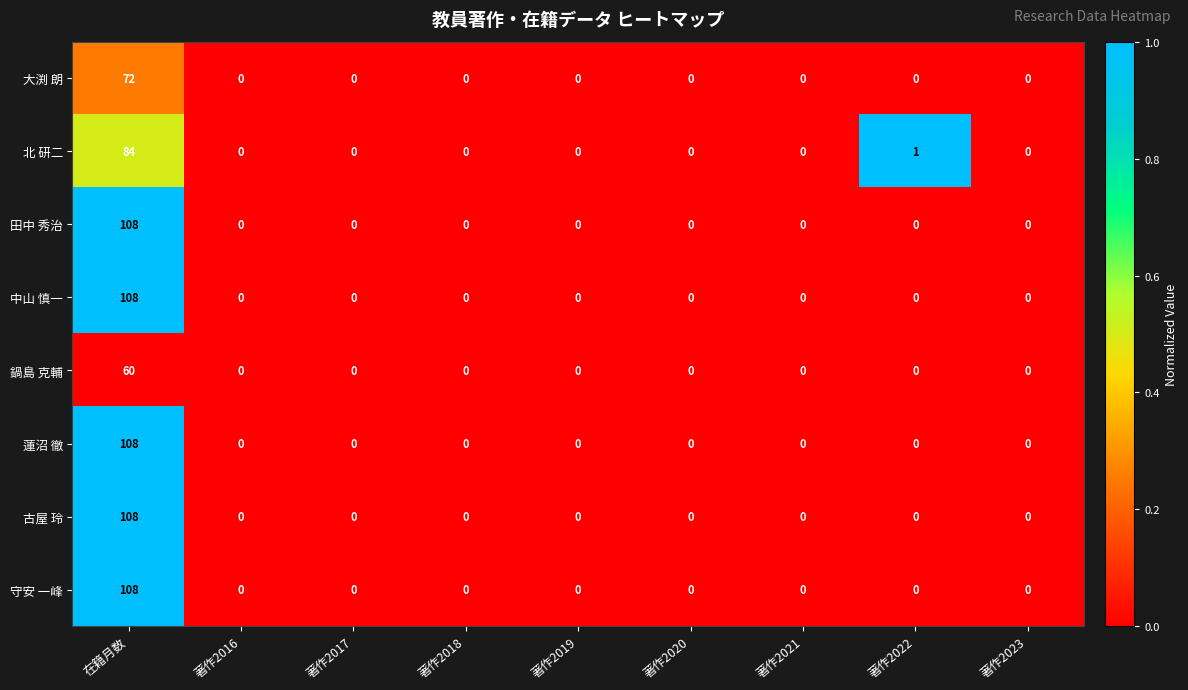

What is the difference between the maximum and second lowest values in the 鍋島 克輔 series?

60